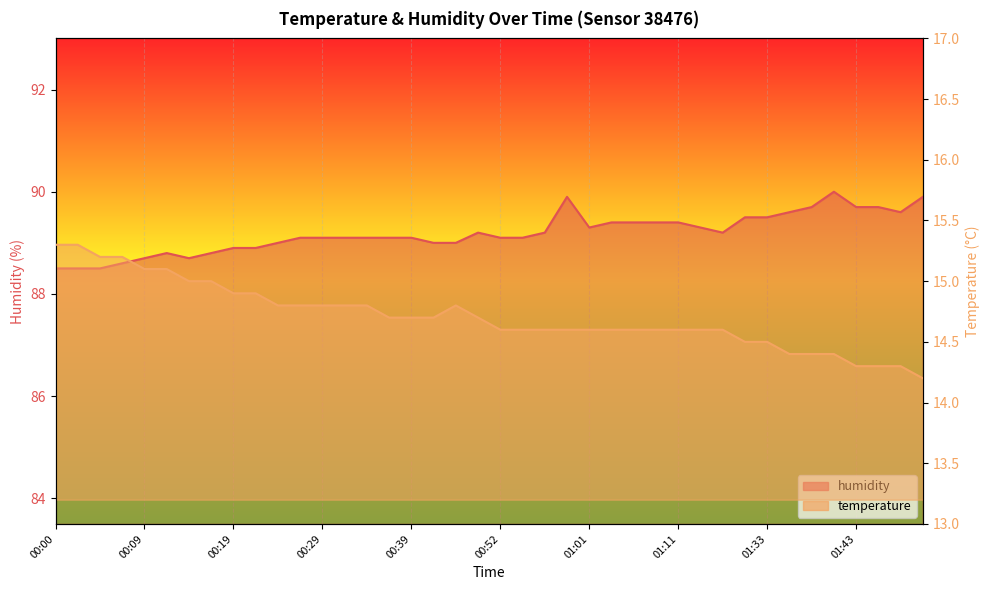

What is the lowest value of the humidity series?

88.5